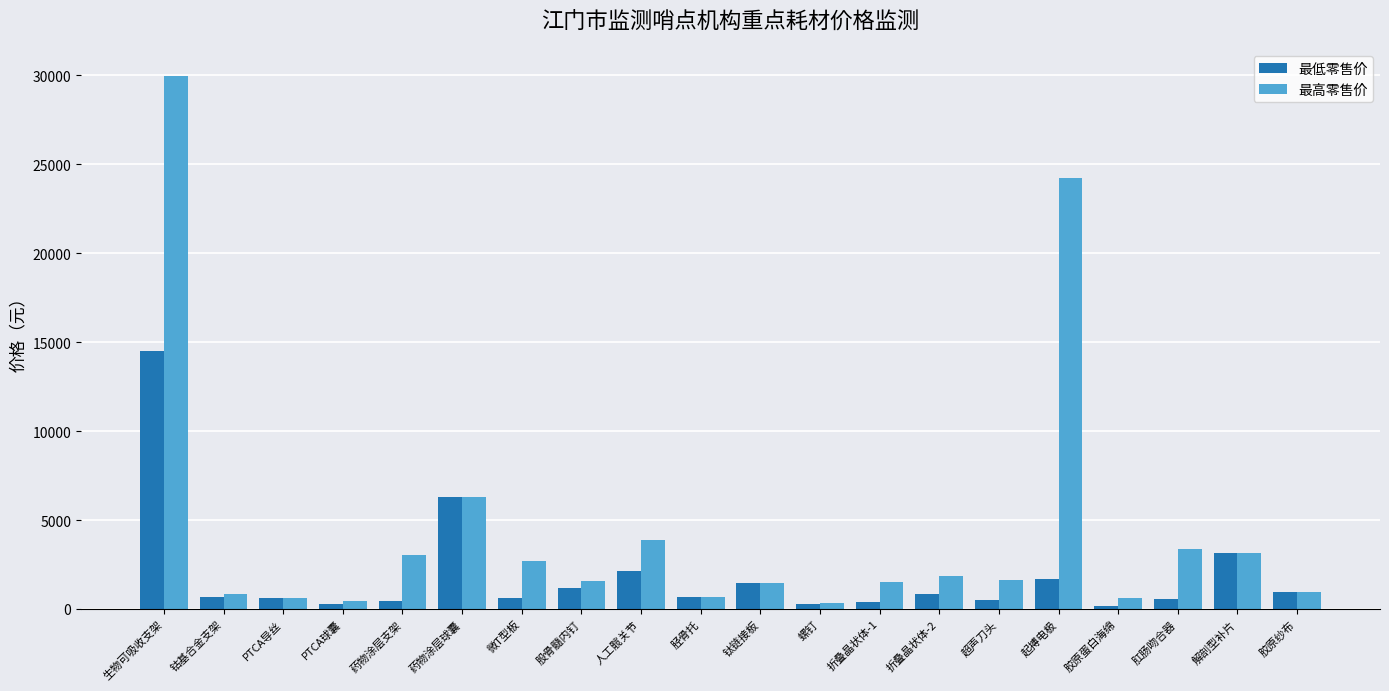

Which series has the largest total across all categories?

最高零售价